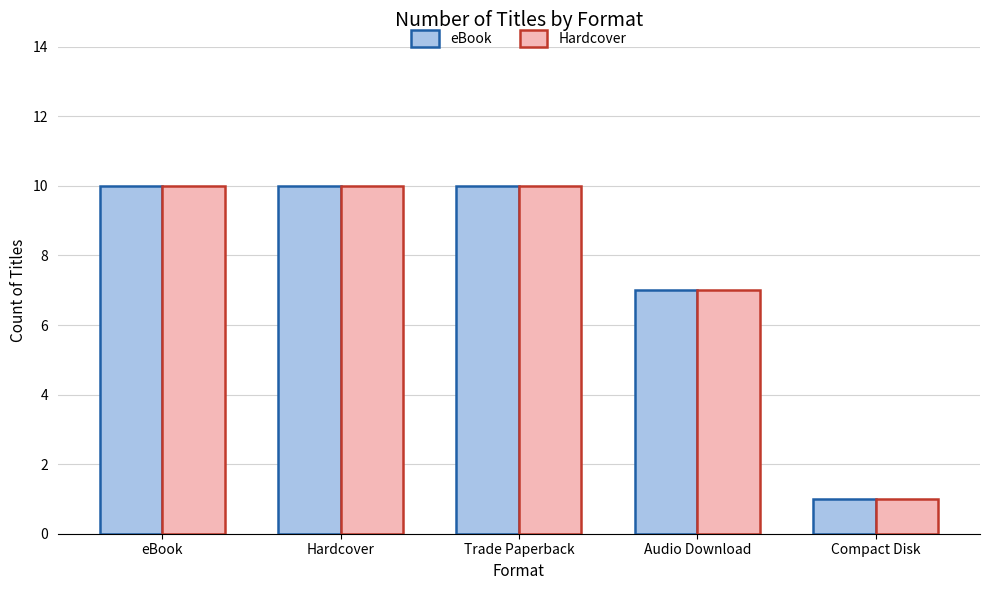

What position from the right is Audio Download?

2